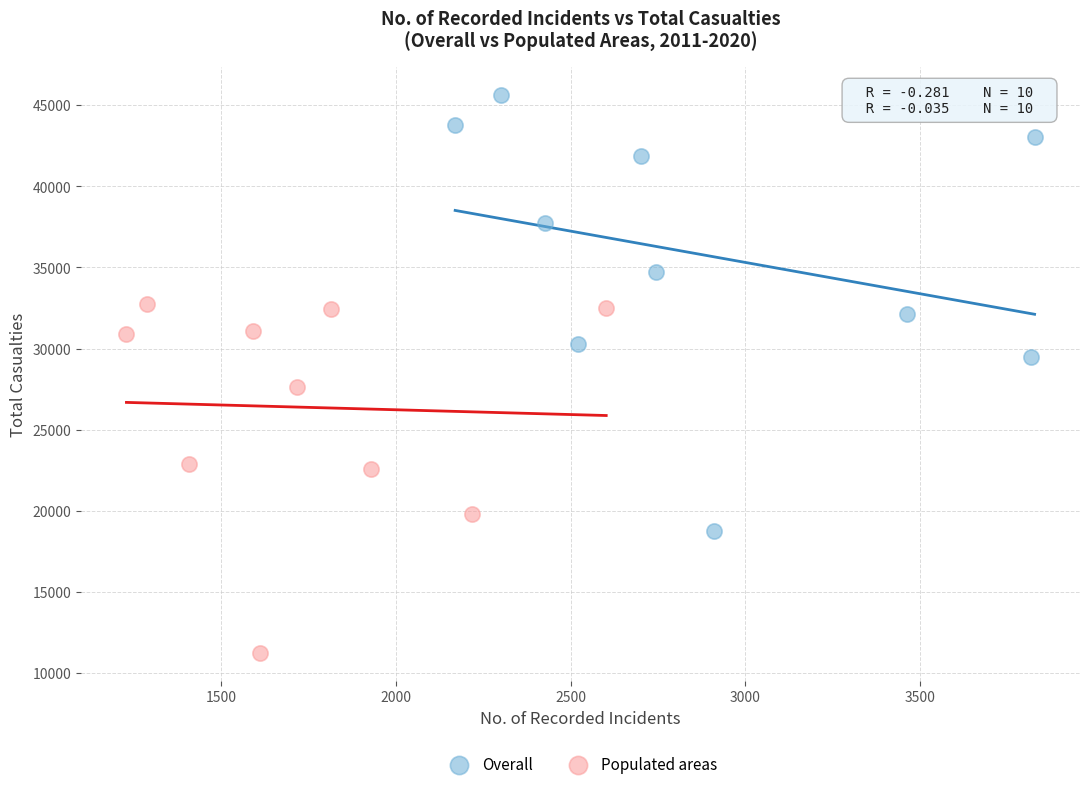

Which series contains the highest Y value?

Overall